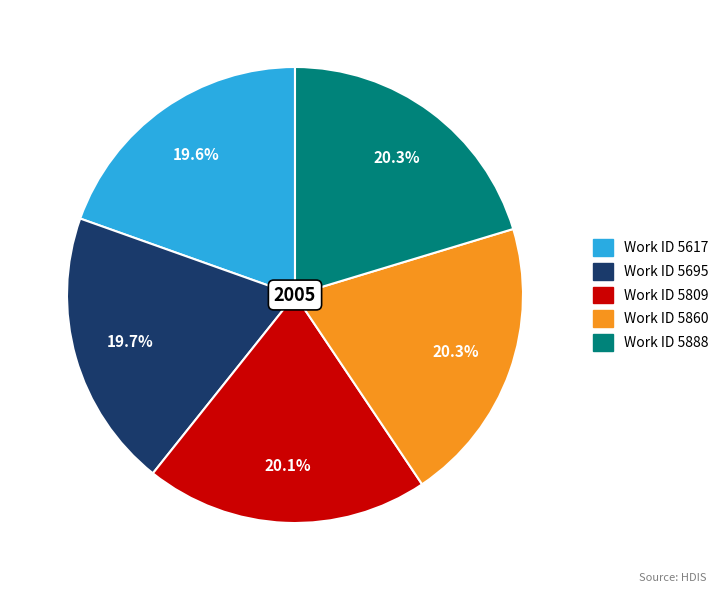

Is there any slice that represents more than half of the pie?

No